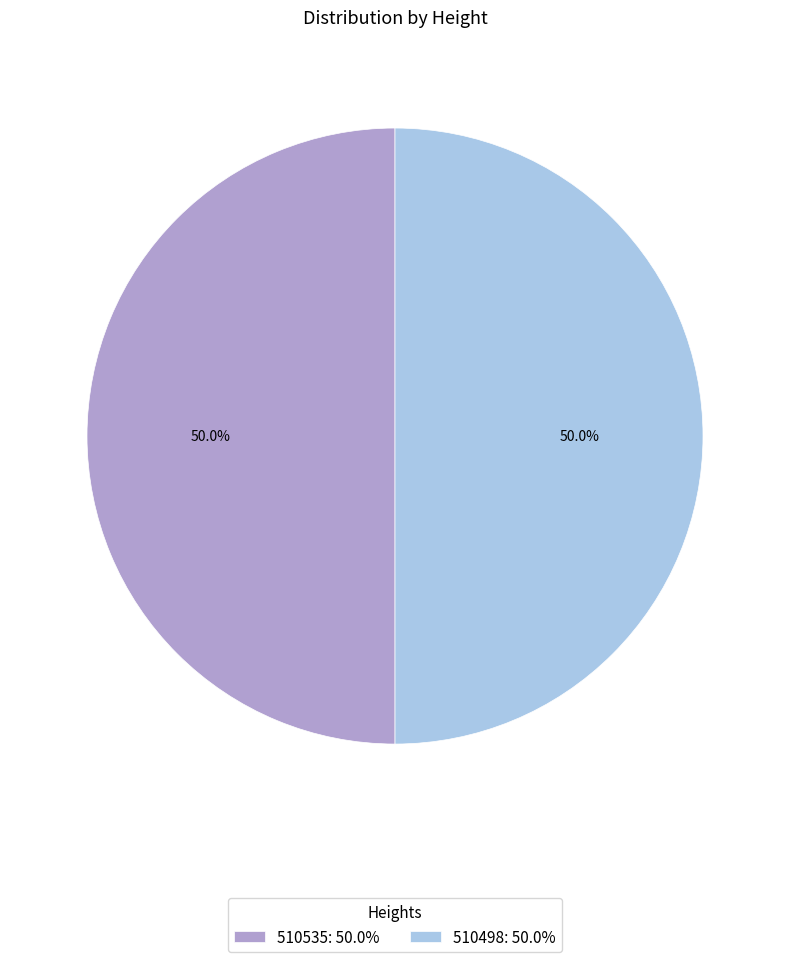

The 510535 slice represents 56% of the pie. True or false?

False